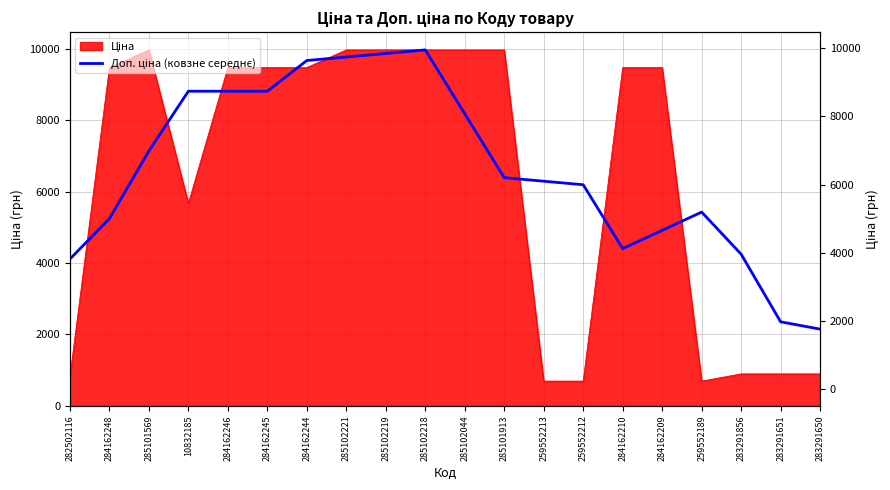

Does the chart have visible grid lines?

Yes